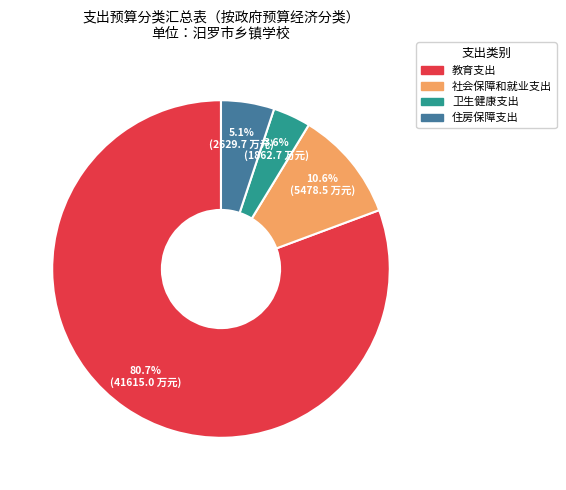

What percentage is the 社会保障和就业支出 slice, to the nearest percent?

11%